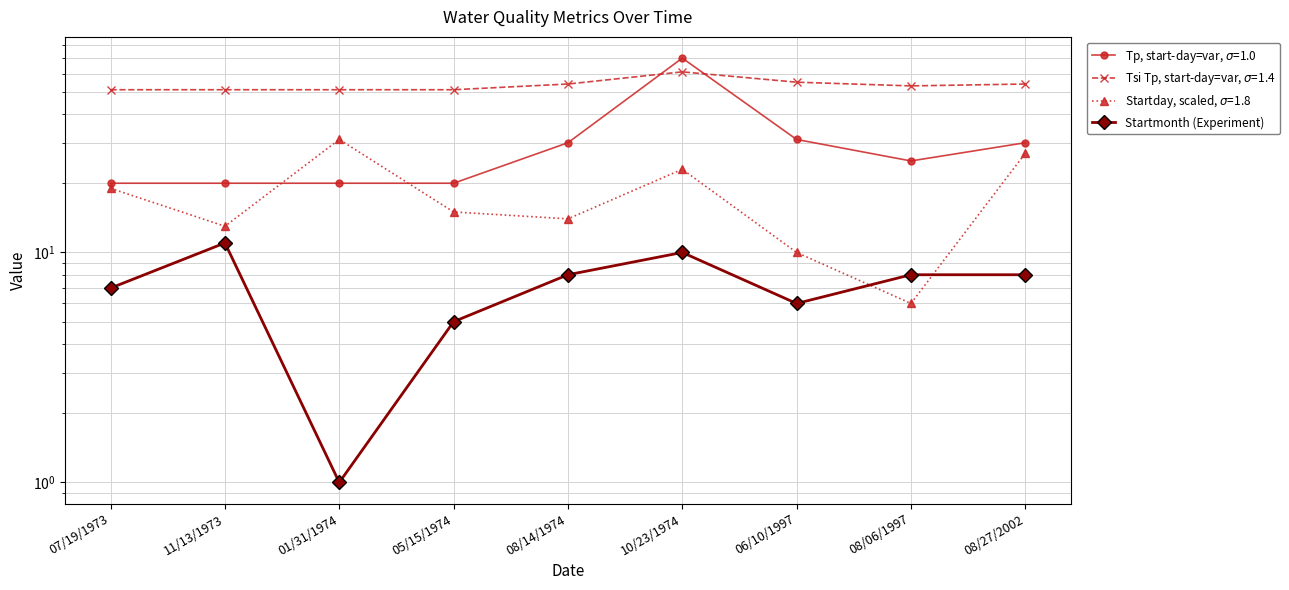

List the labels in order of value, smallest first.

01/31/1974, 05/15/1974, 06/10/1997, 07/19/1973, 08/14/1974, 08/06/1997, 08/27/2002, 10/23/1974, 11/13/1973